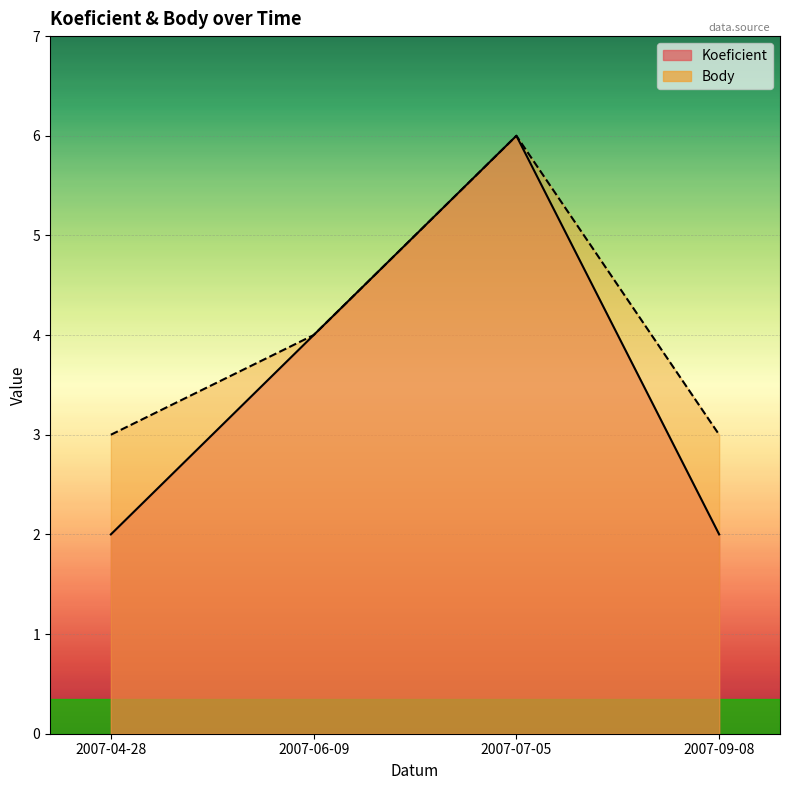

What is the difference between the maximum and minimum values in the Koeficient series?

4